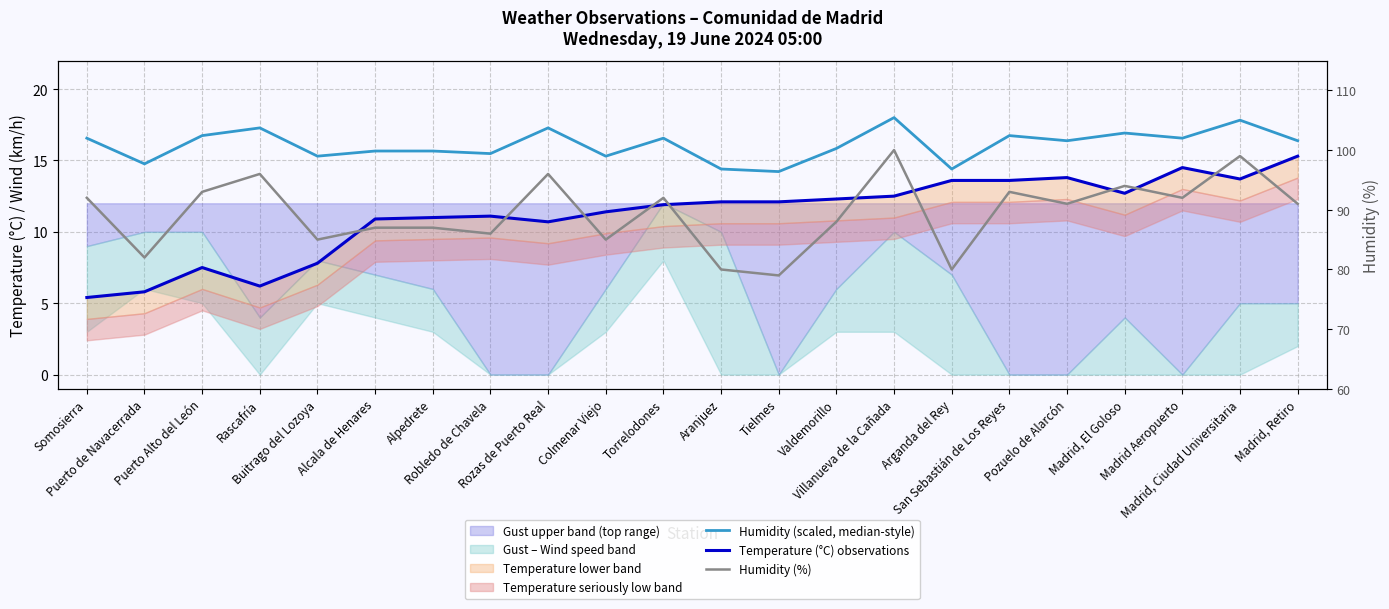

The Humidity (scaled, median-style) series shows 15.3 at Buitrago del Lozoya. True or false?

True